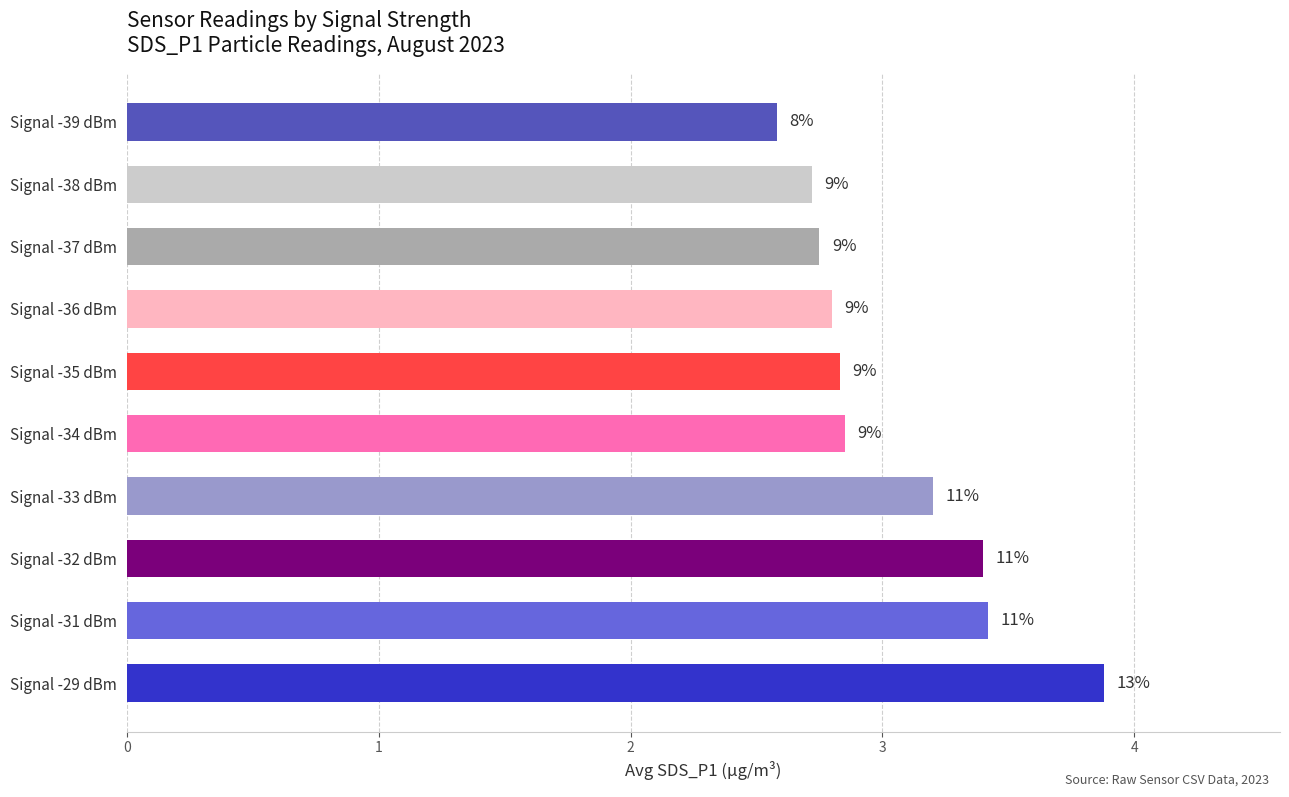

Which label corresponds to the smallest value in the chart?

Signal -39 dBm